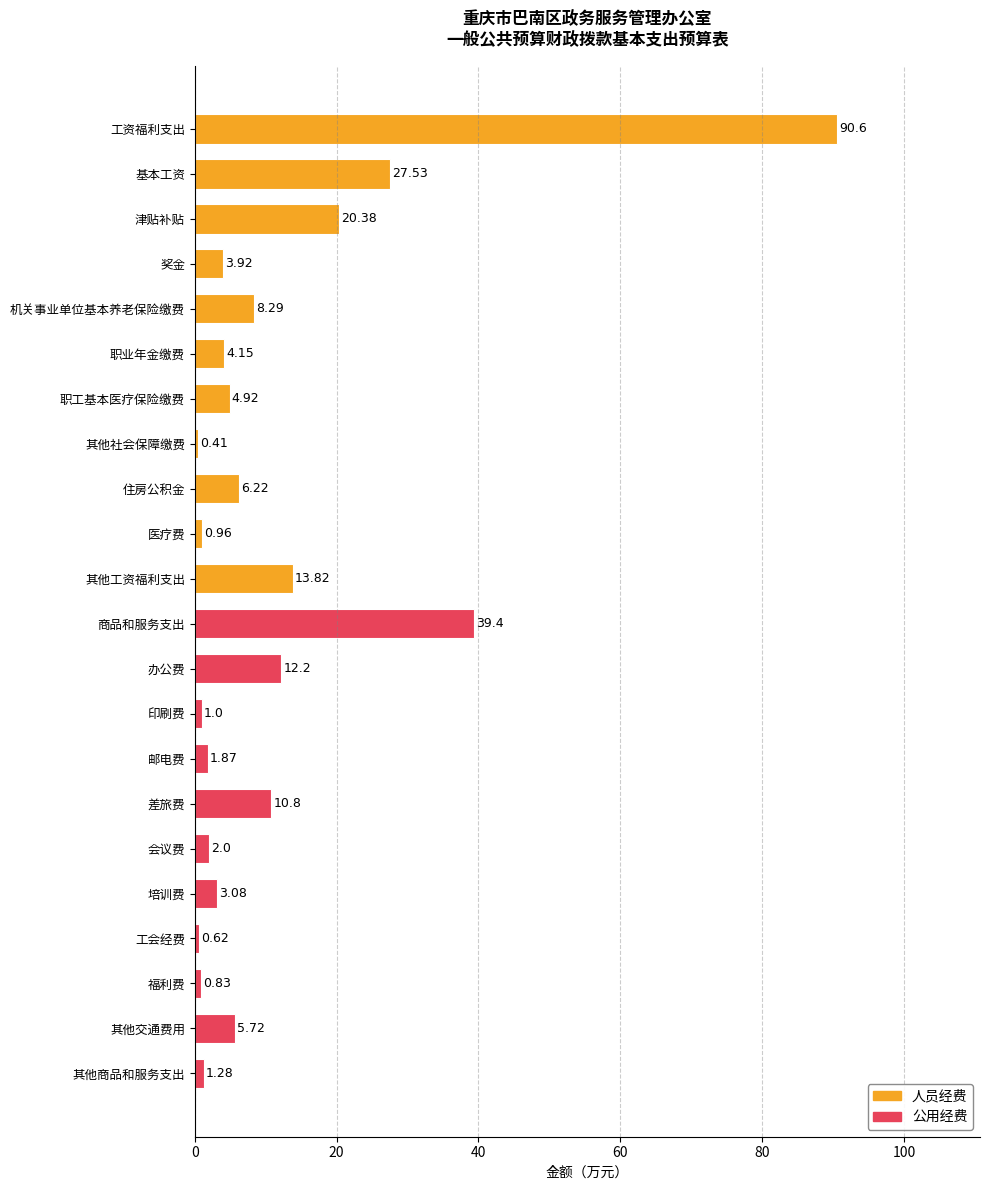

What is the label of the 19th bar from the top?

工会经费